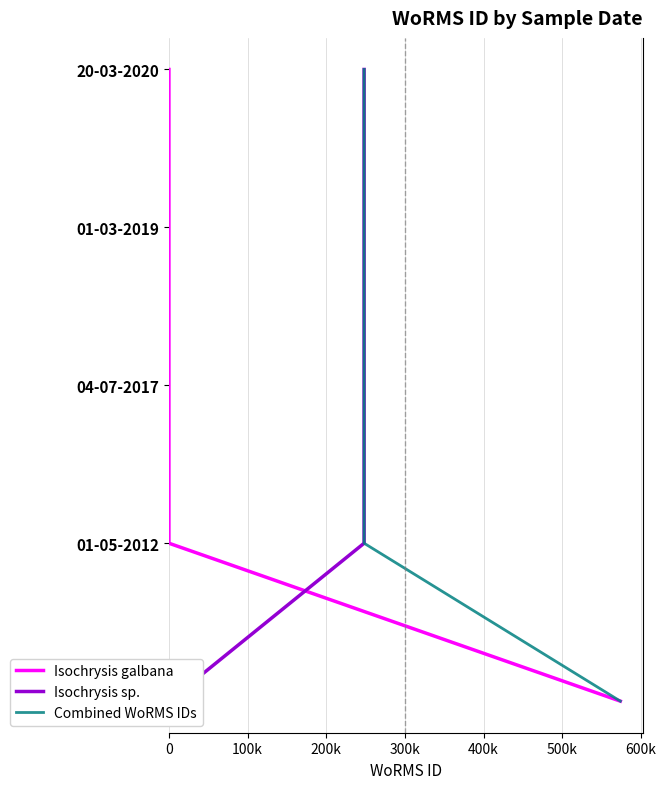

True or false: Isochrysis galbana and Combined WoRMS IDs intersect in this chart.

False